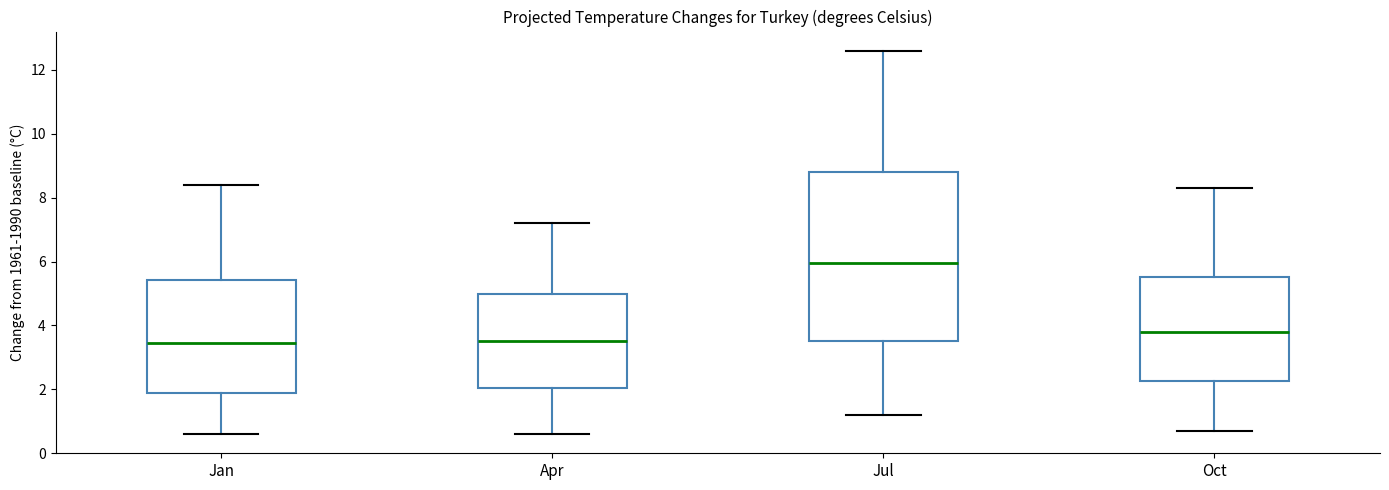

Where does the lower whisker of the box for Jul end on the y-axis? The values are not printed on the chart, so give them approximately, as read against the axis.

1.2